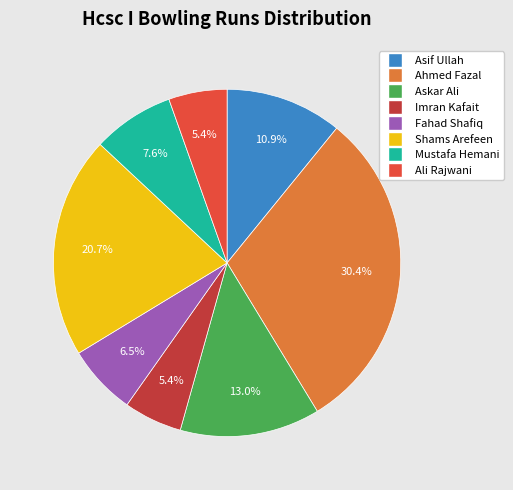

To the nearest percent, what is the average slice percentage?

12%